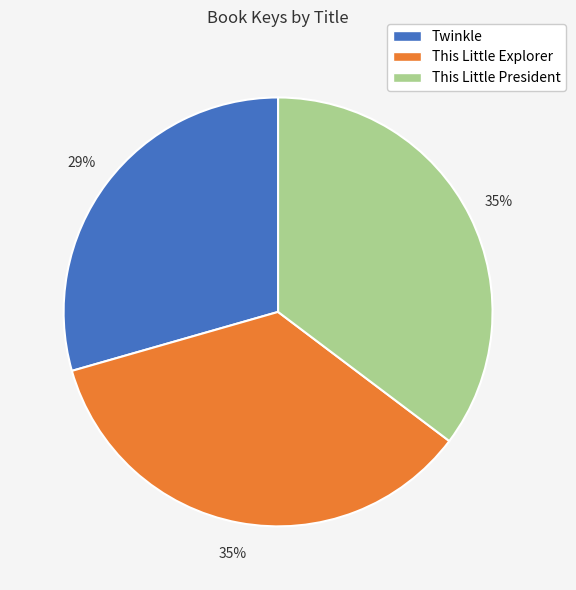

Does any single category account for the majority?

No